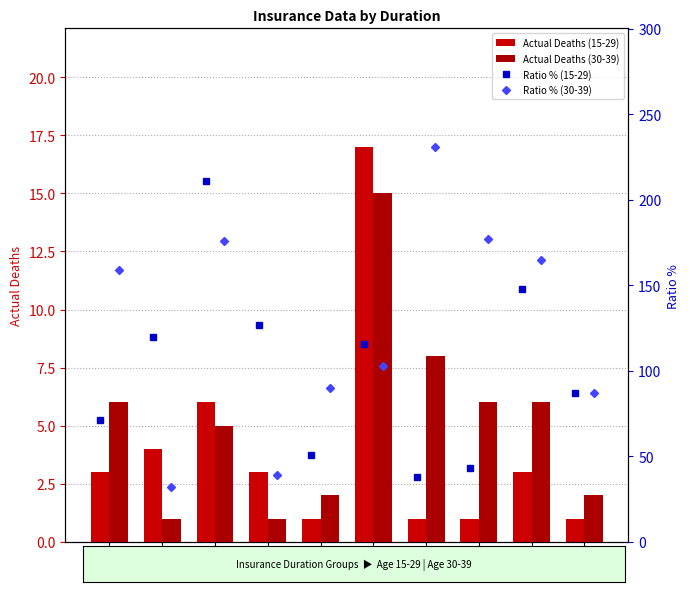

How many values in the Actual Deaths (30-39) series are below 6?

5